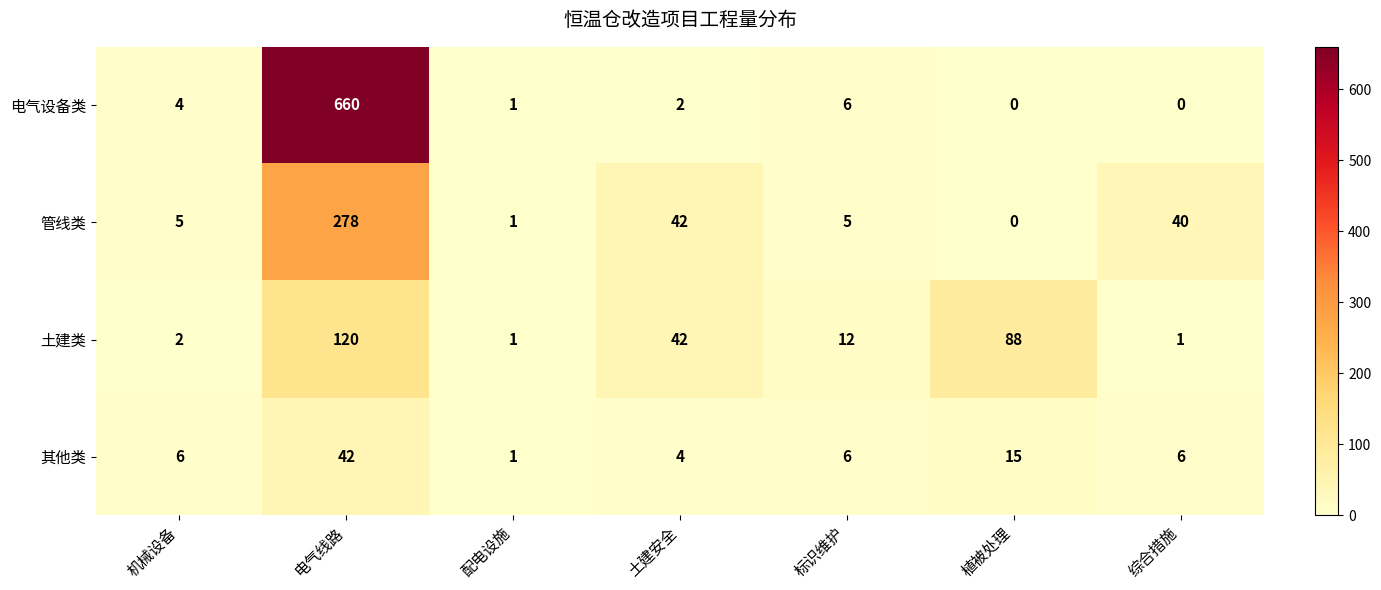

What is the difference between the maximum and minimum values in the 电气设备类 series?

660